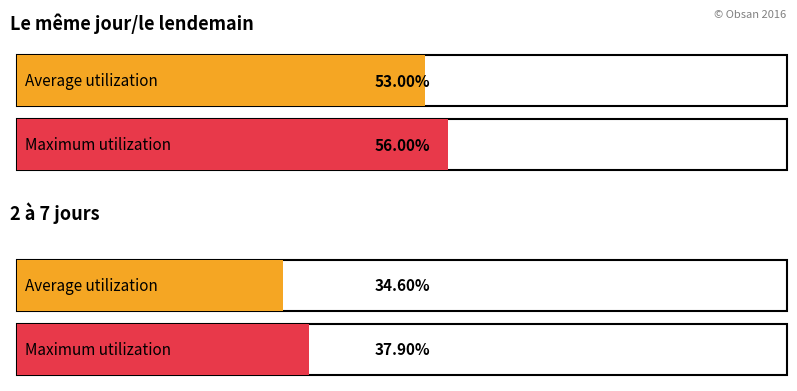

Rank the series by their maximum value, from highest to lowest.

Le même jour/le lendemain, 2 à 7 jours